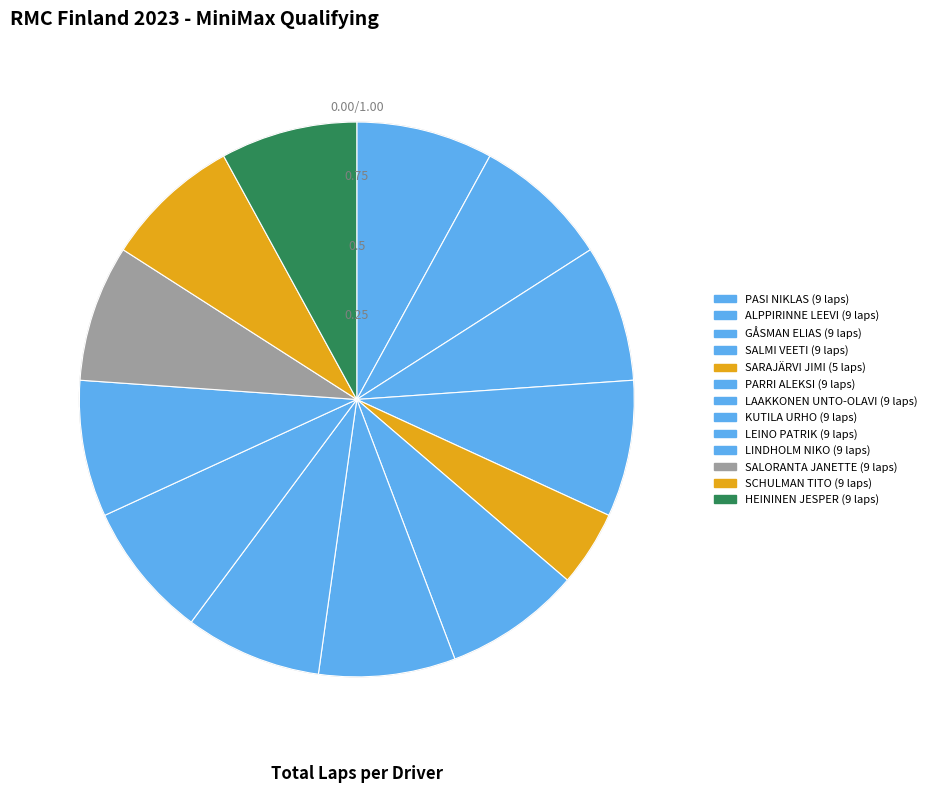

How many slices are in this pie chart?

13